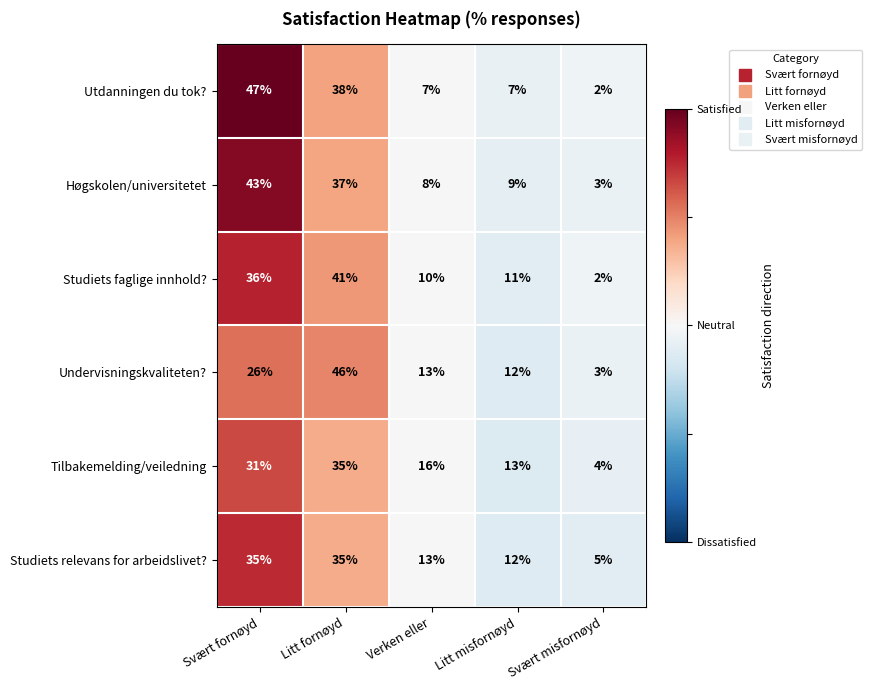

What is the total value across all series at Litt misfornøyd?

64